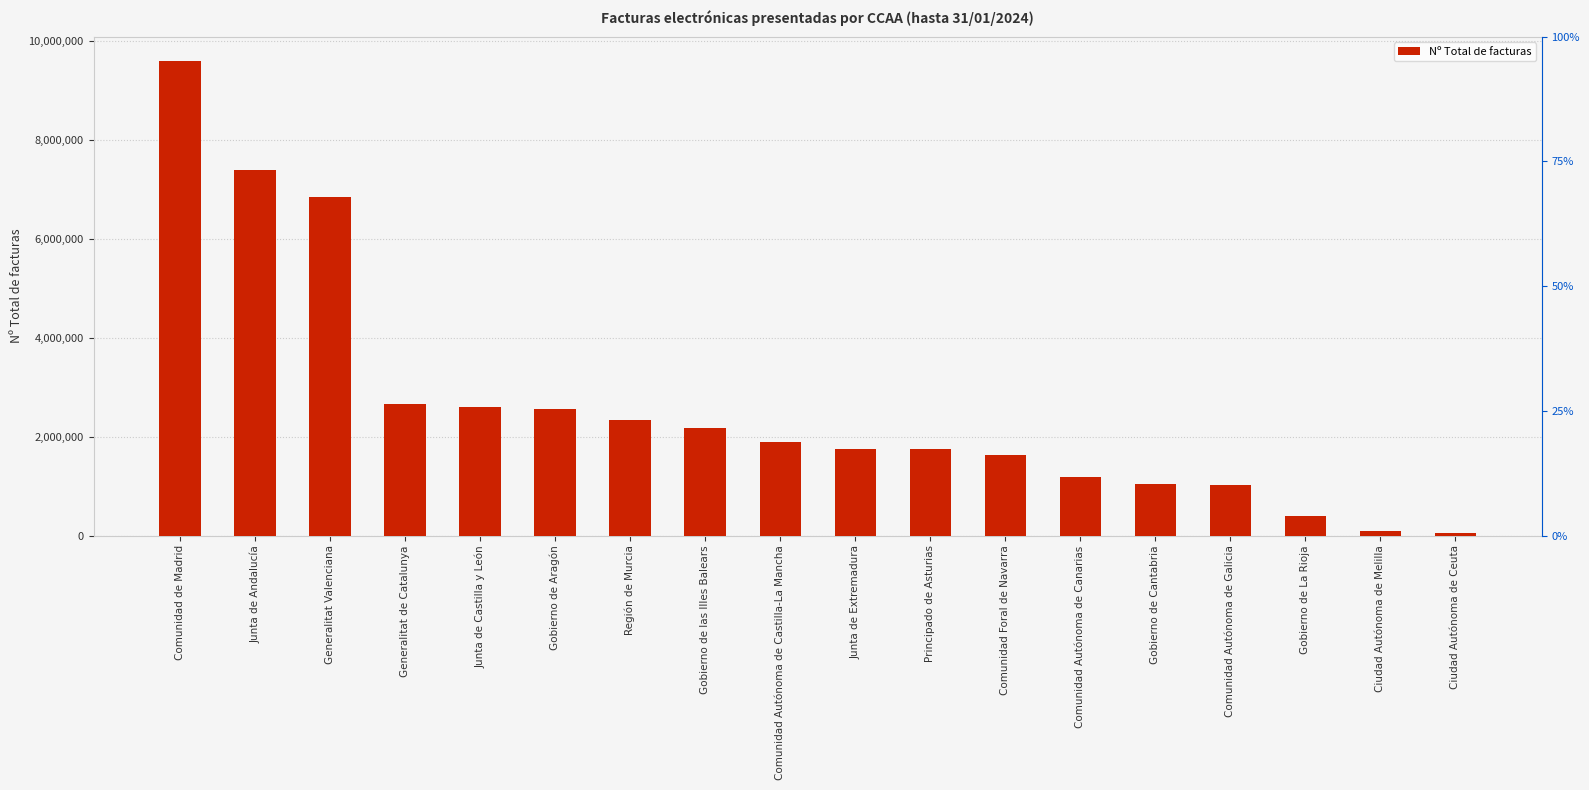

The value at Junta de Andalucía is 4744196. True or false?

False